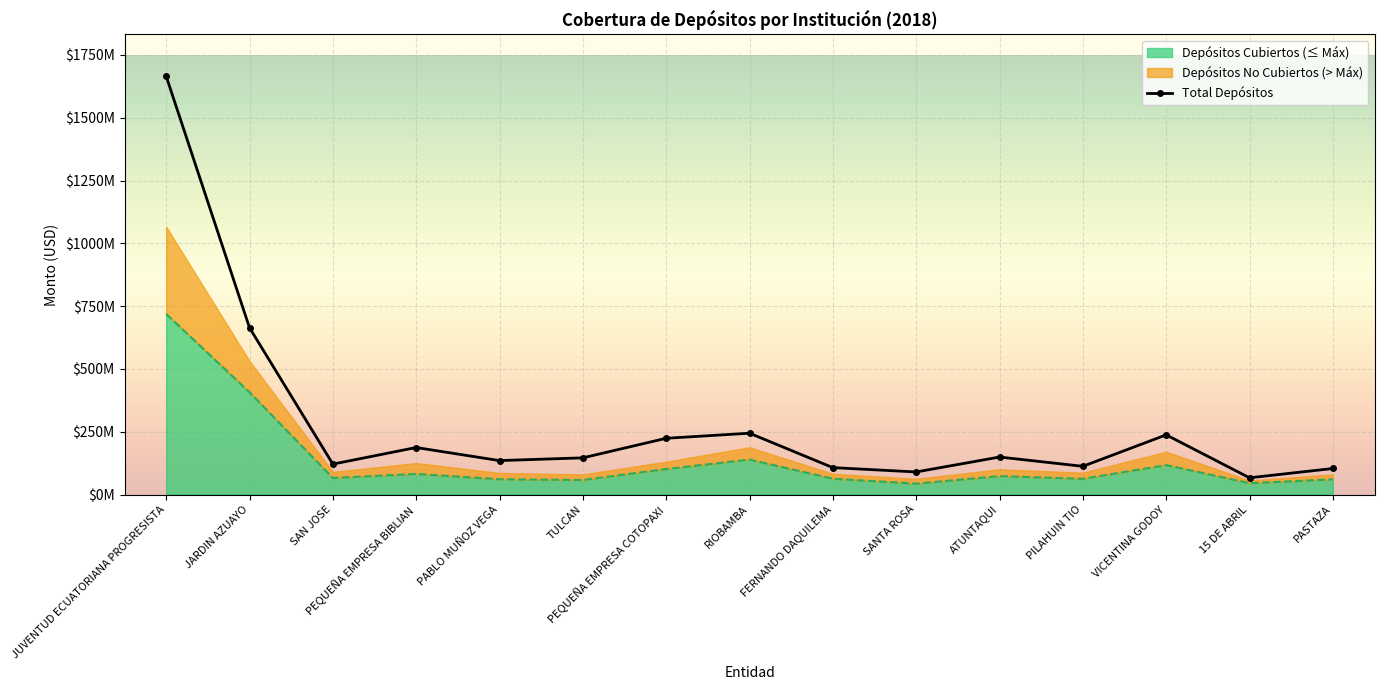

What is the difference between the highest and lowest values at JUVENTUD ECUATORIANA PROGRESISTA?

946261665.5